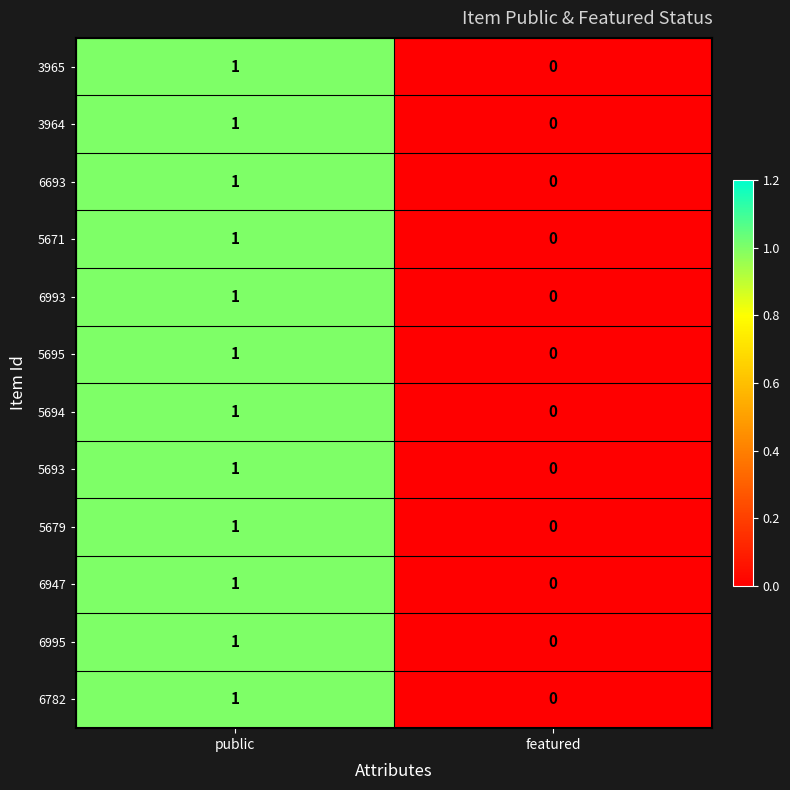

Is the value of 5695 at public greater than the value of 6993 at featured?

Yes